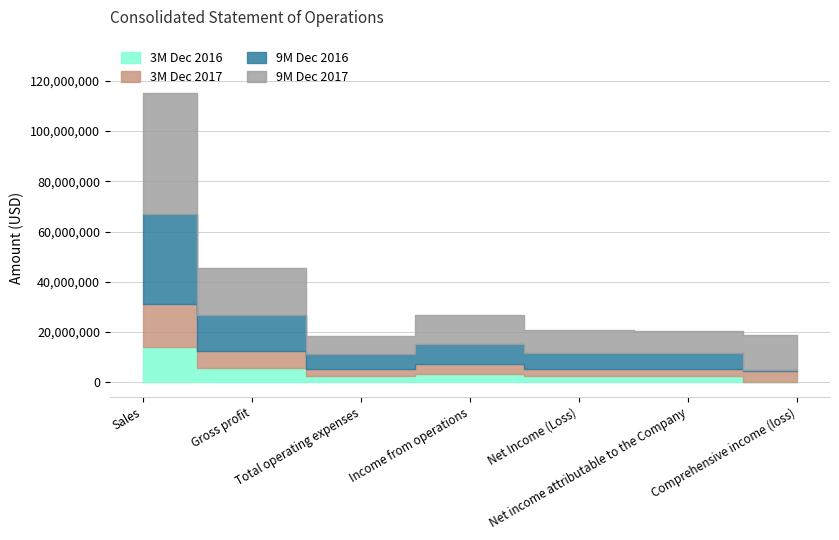

How many interior local peaks does the 9M Dec 2017 series have?

1